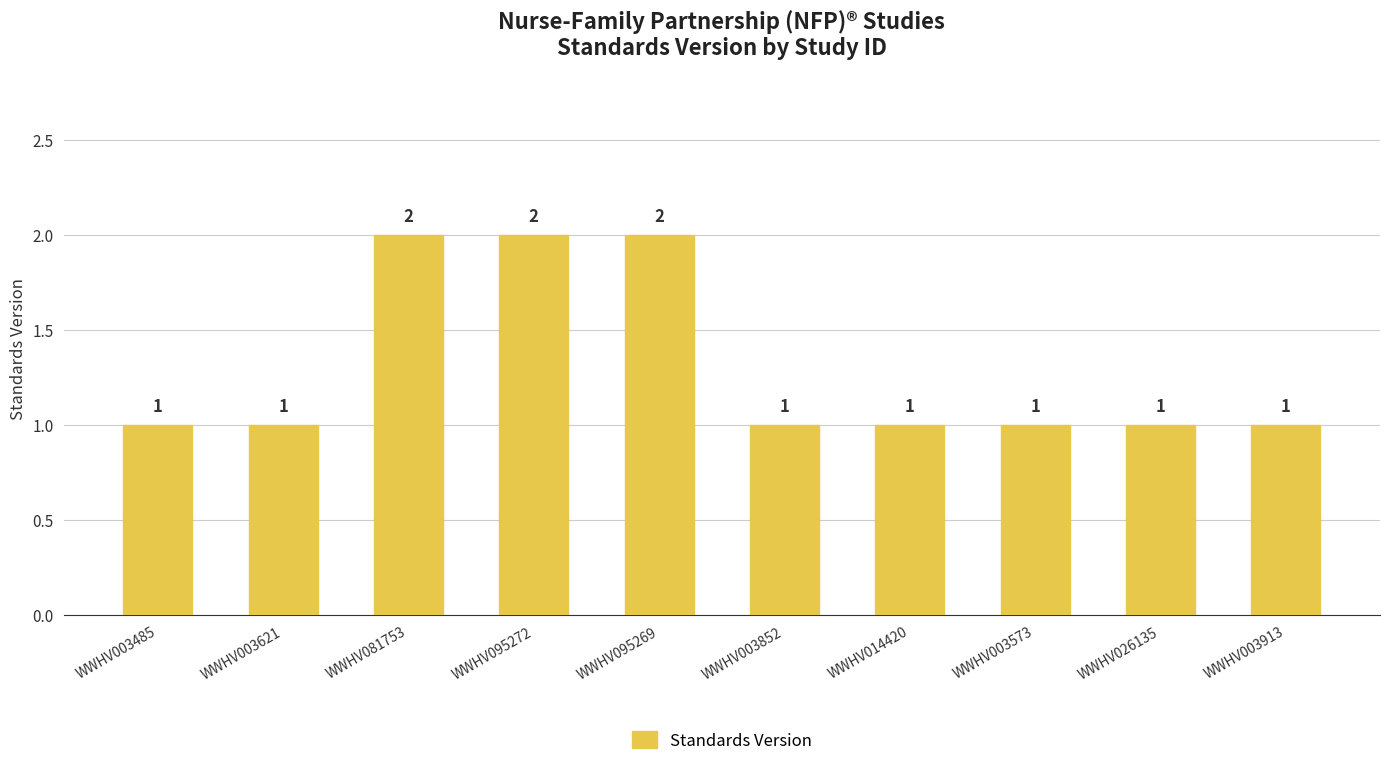

True or false: the data shows 1 at WWHV003573.

True